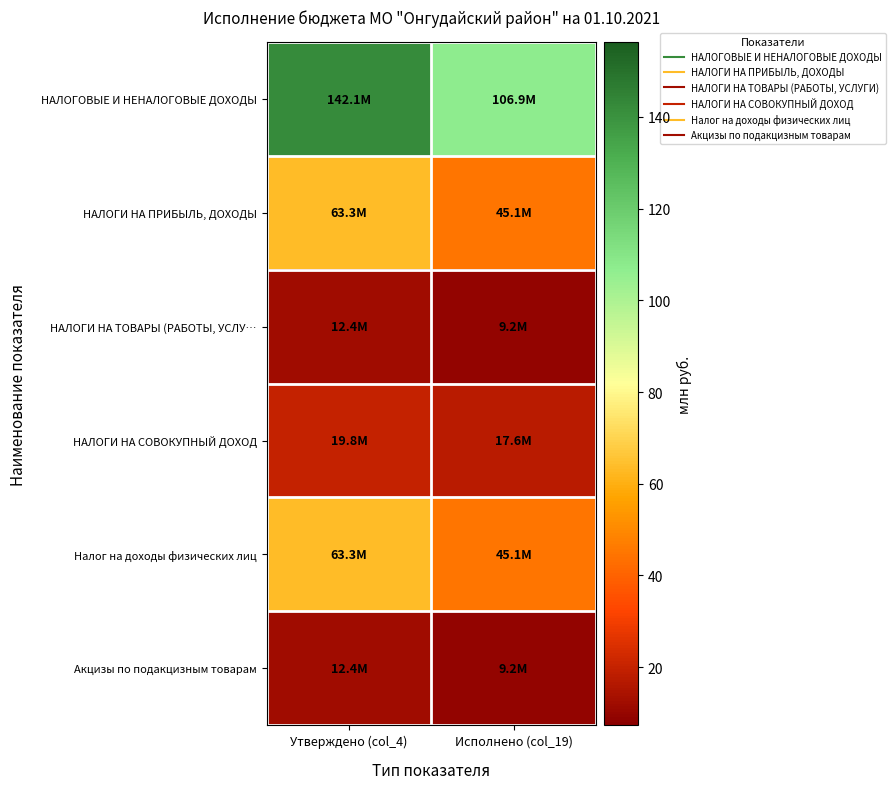

Which series changed the most between Утверждено (col_4) and Исполнено (col_19)?

НАЛОГОВЫЕ И НЕНАЛОГОВЫЕ ДОХОДЫ